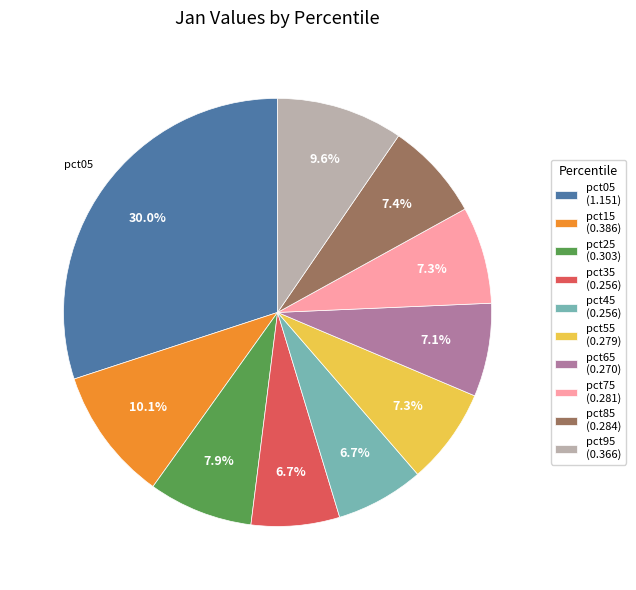

How many segments does this pie chart have?

10